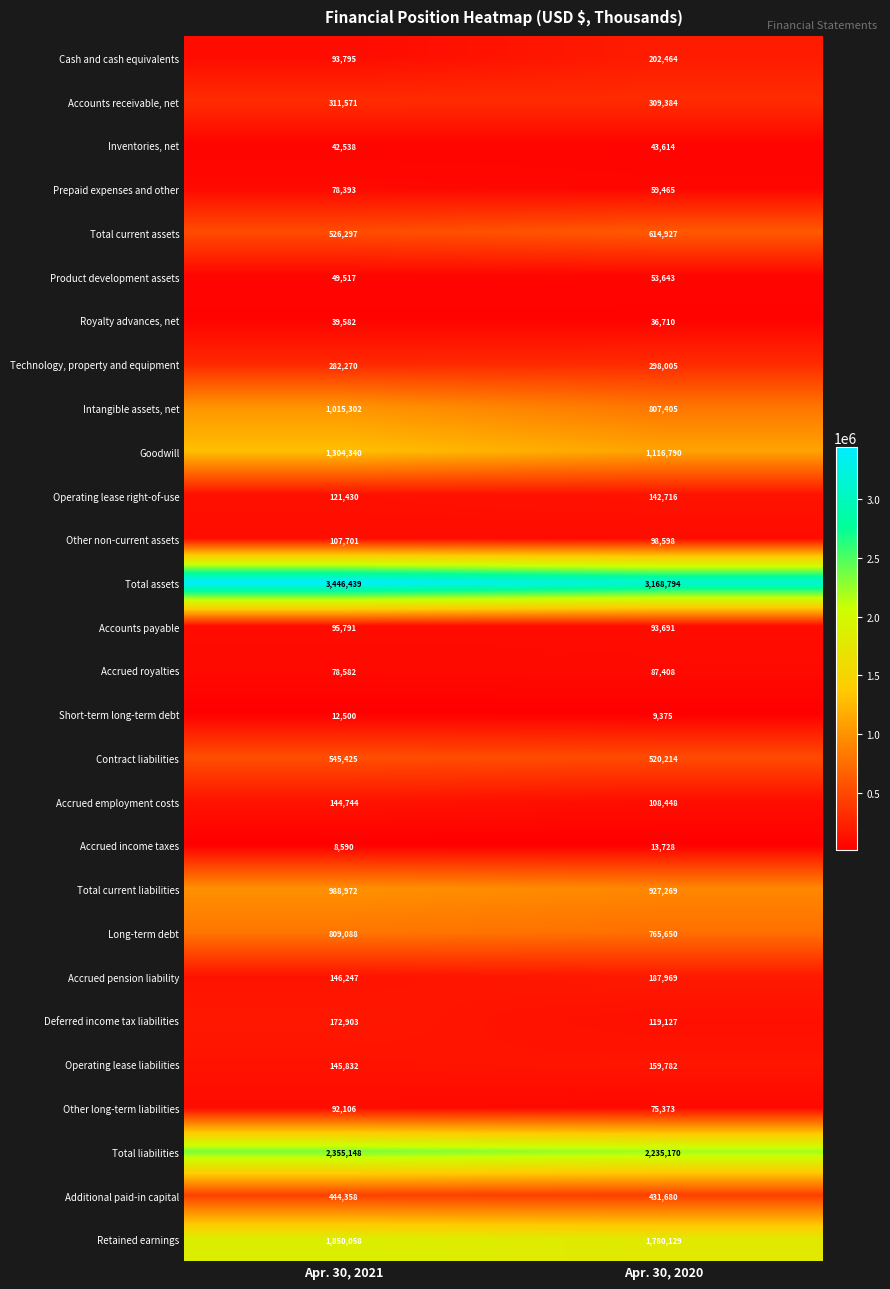

Which series has the widest spread of values?

Total assets